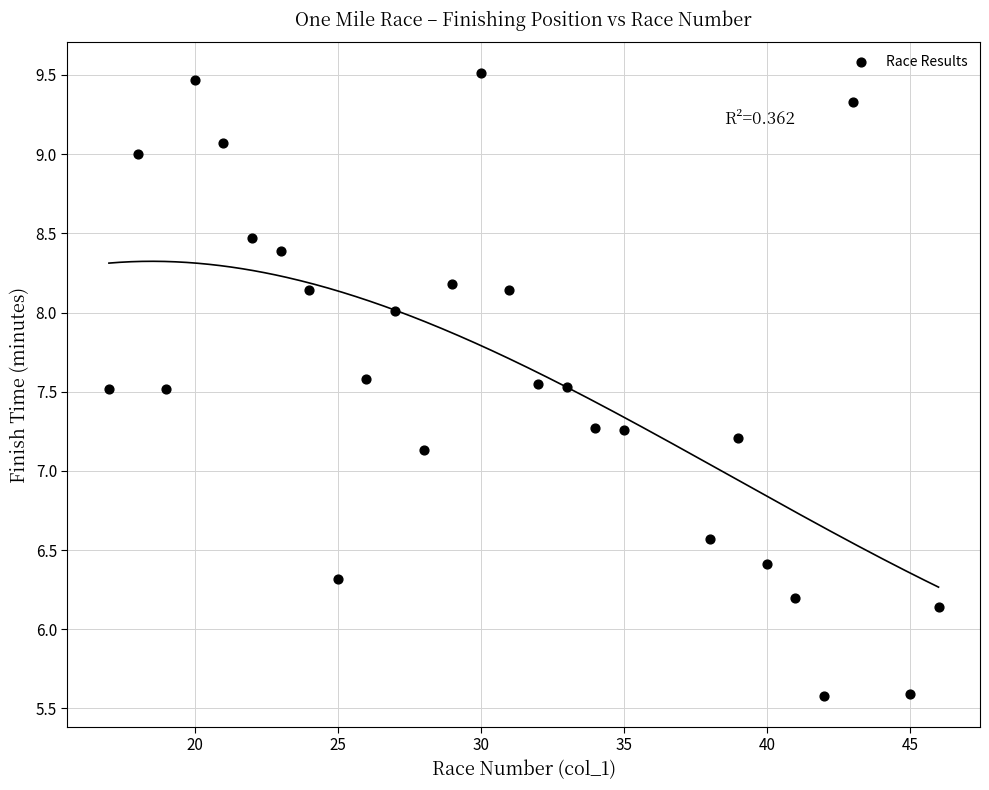

What Y value in the scatter plot is closest to 7?

7.1